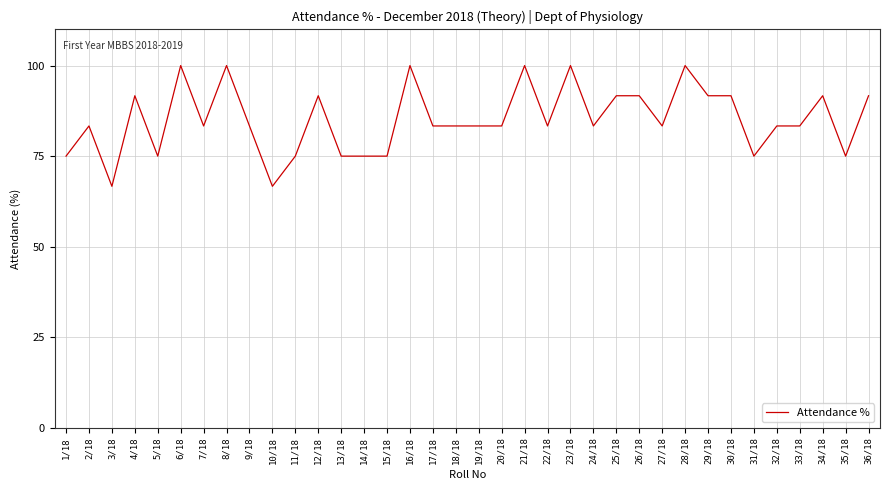

What is the difference between the maximum and minimum values?

33.3